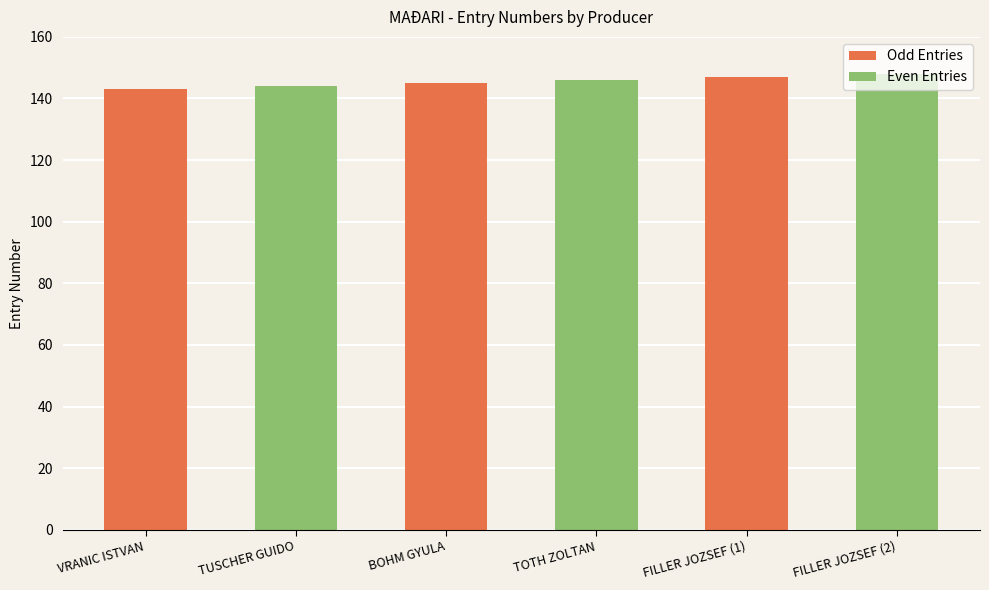

Count the values in the range 144 to 147.

4